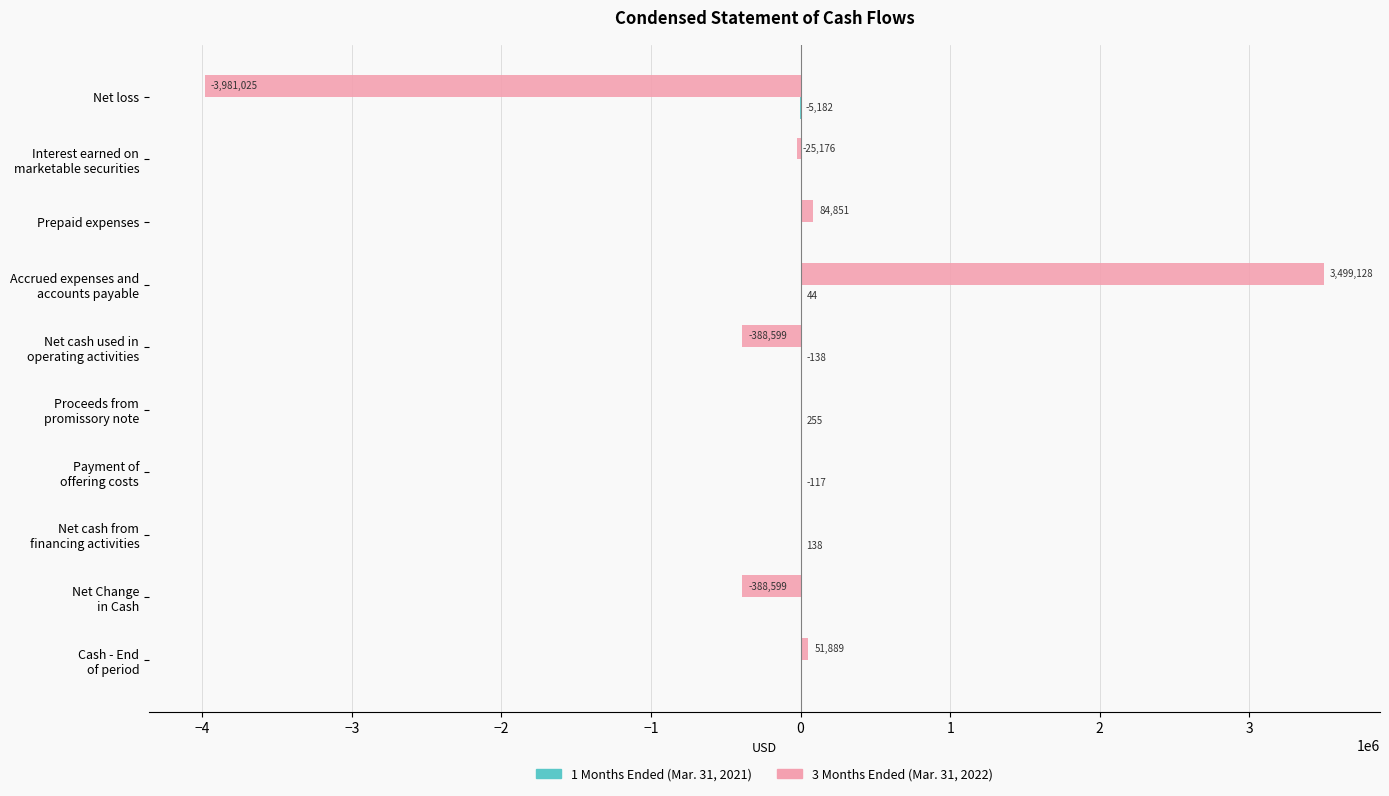

What is the highest value of the 3 Months Ended (Mar. 31, 2022) series?

3499128